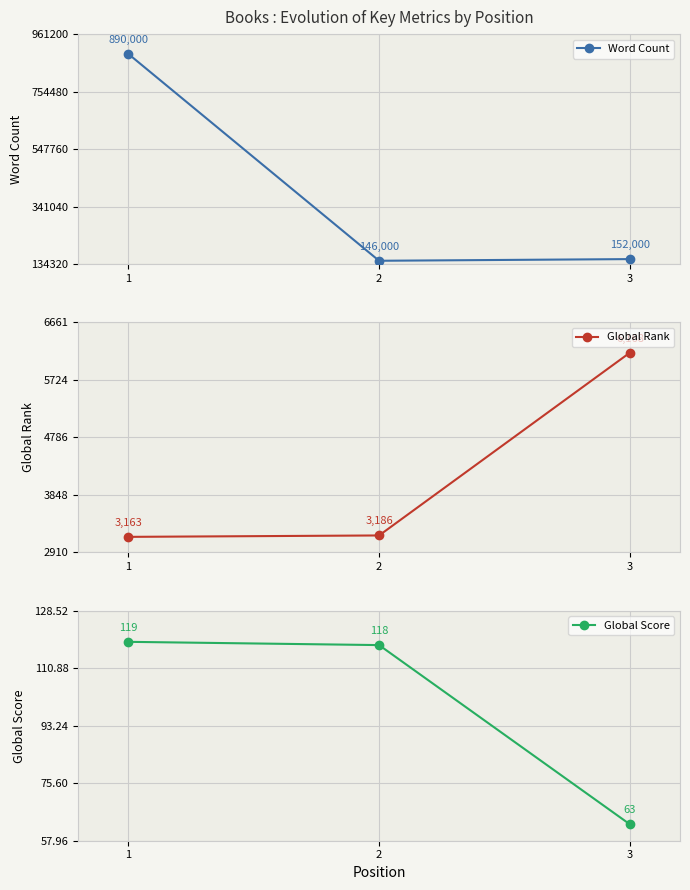

What is the difference between the maximum and minimum values in the Word Count series?

744000